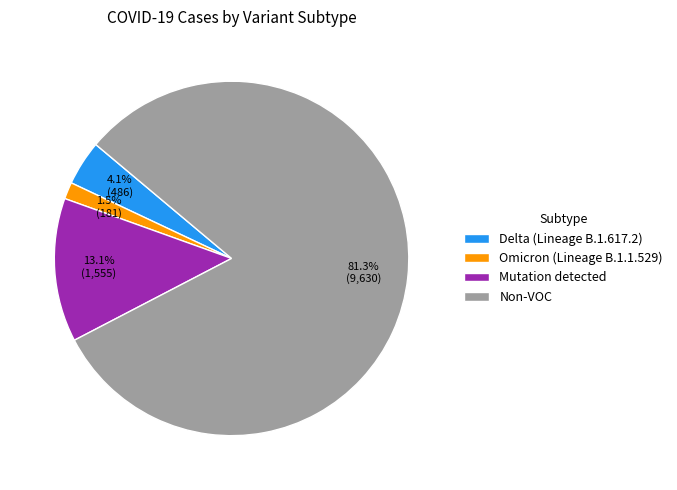

Do Omicron (Lineage B.1.1.529) and Delta (Lineage B.1.617.2) together represent more than half of the pie?

No